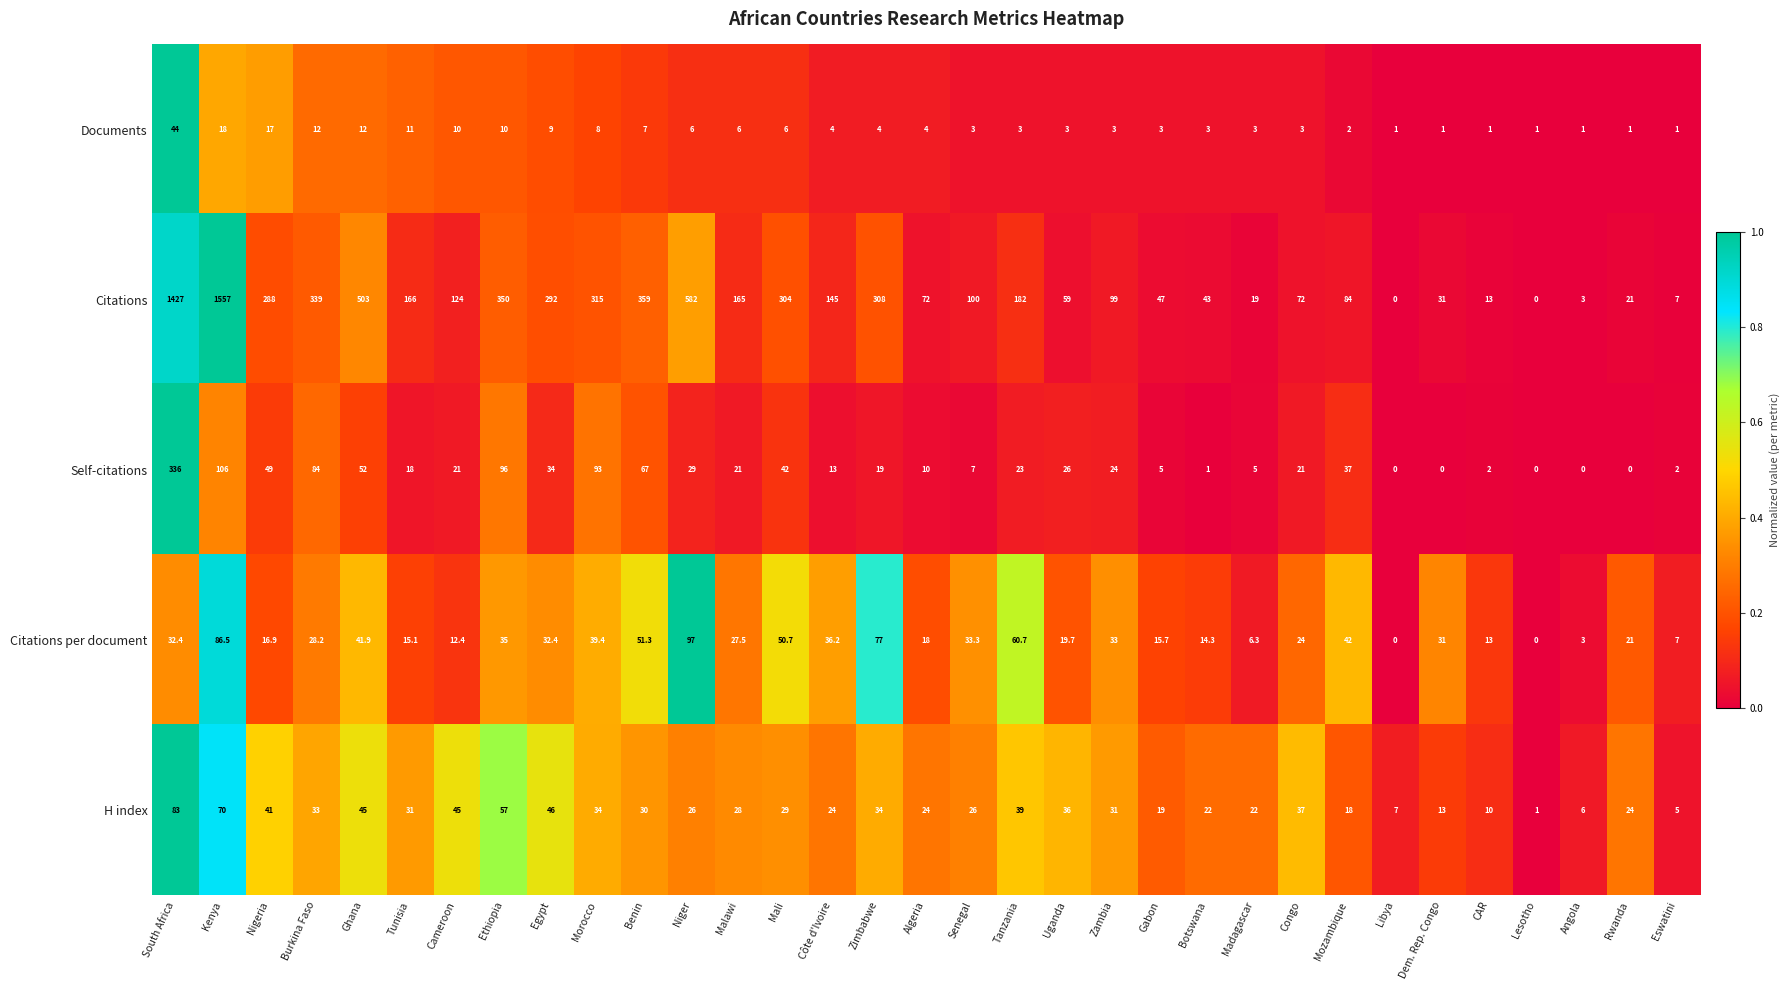

What is the greatest value displayed?

1557.0